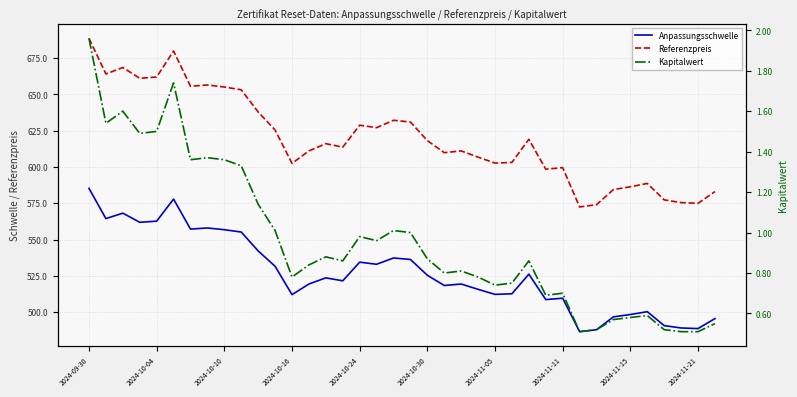

What position from the right is 26?

12